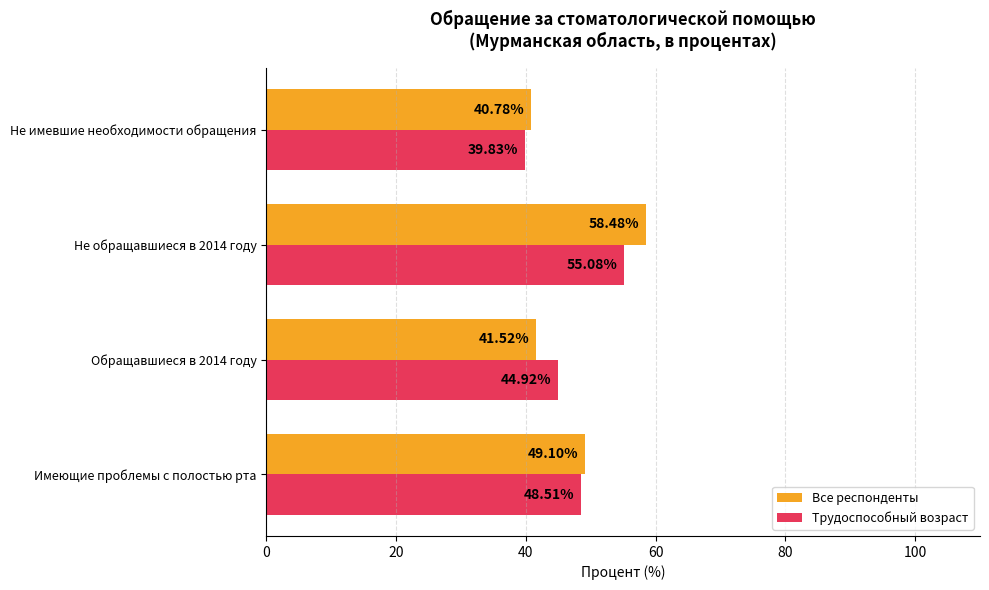

What is the average value of the Трудоспособный возраст series?

47.1